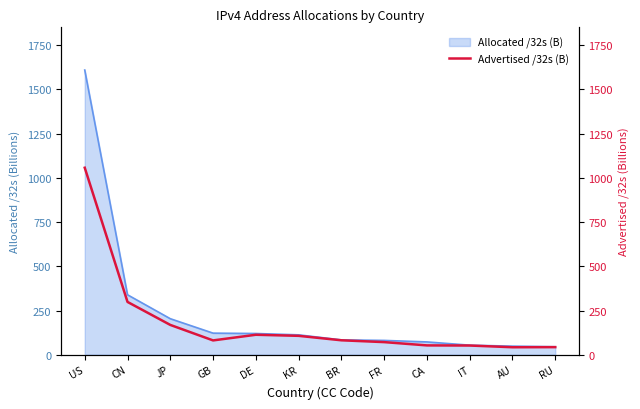

Is it true that Allocated /32s (B) equals 112.4 at KR?

True